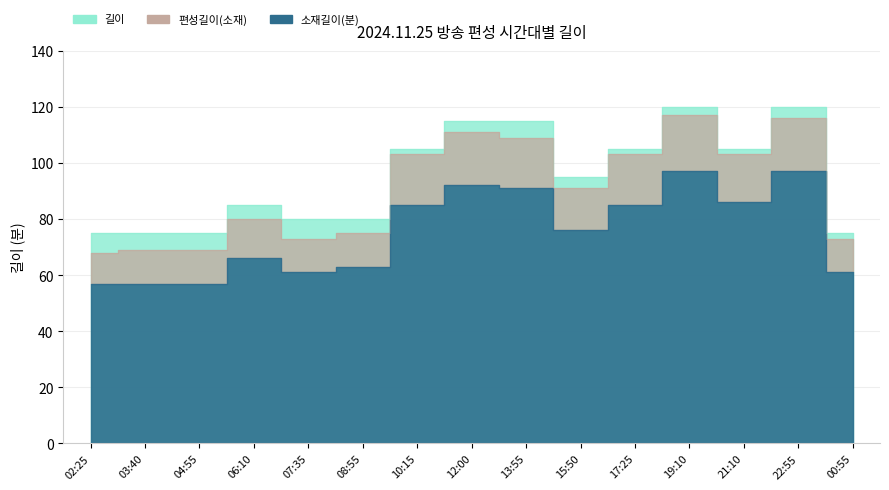

Where is the first local maximum for 소재길이(분)?

06:10